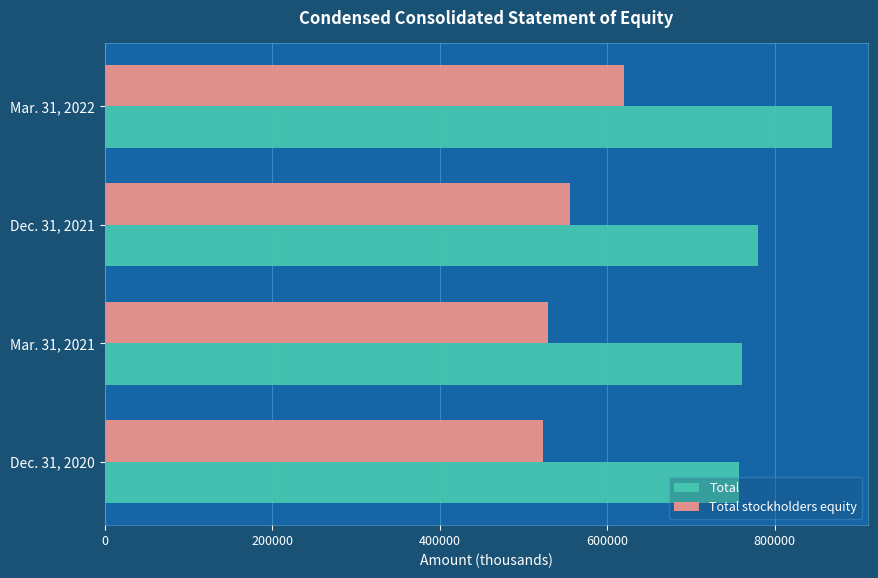

Where is Total nearest to the value 812503?

Dec. 31, 2021